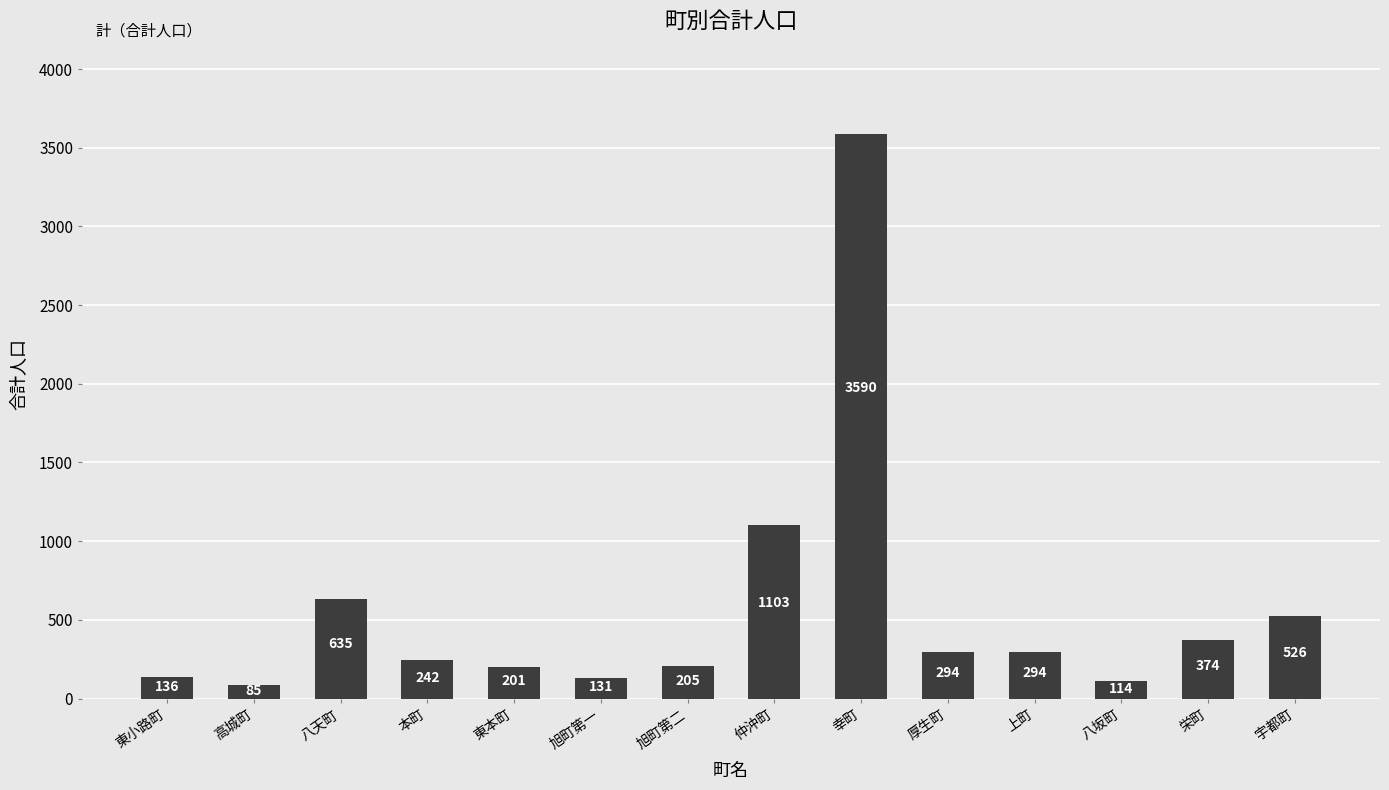

What is the ratio of the value at 厚生町 to the value at 本町?

1.2